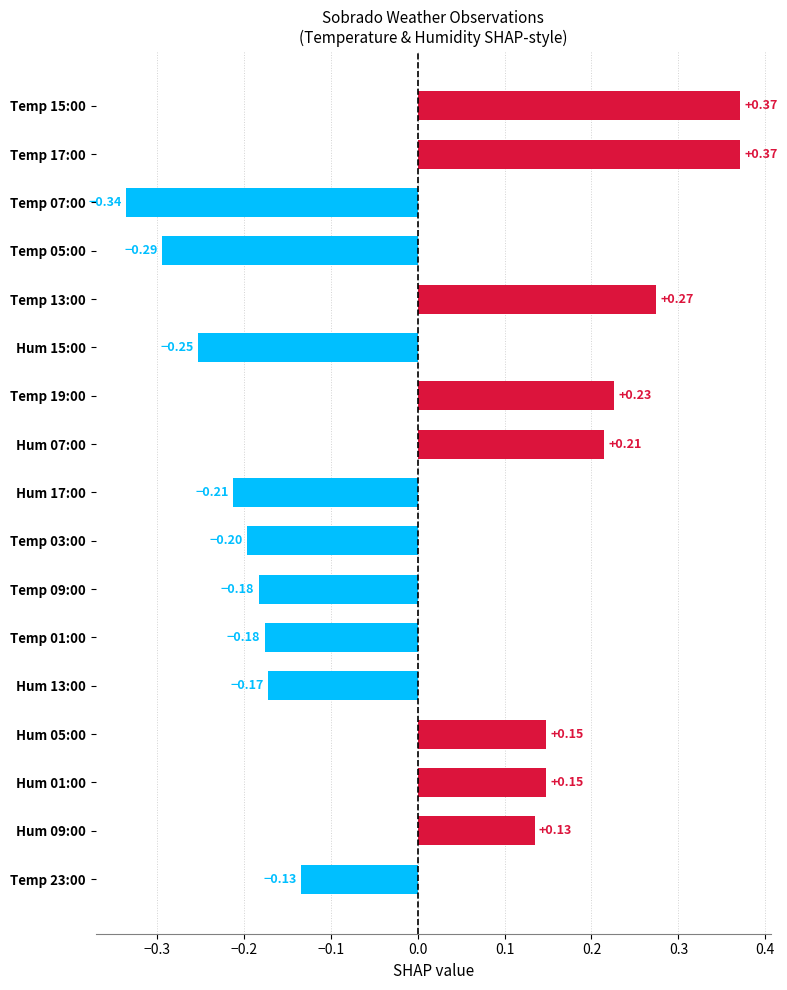

What is the sum of the values at Hum 17:00 and Temp 05:00?

-0.5